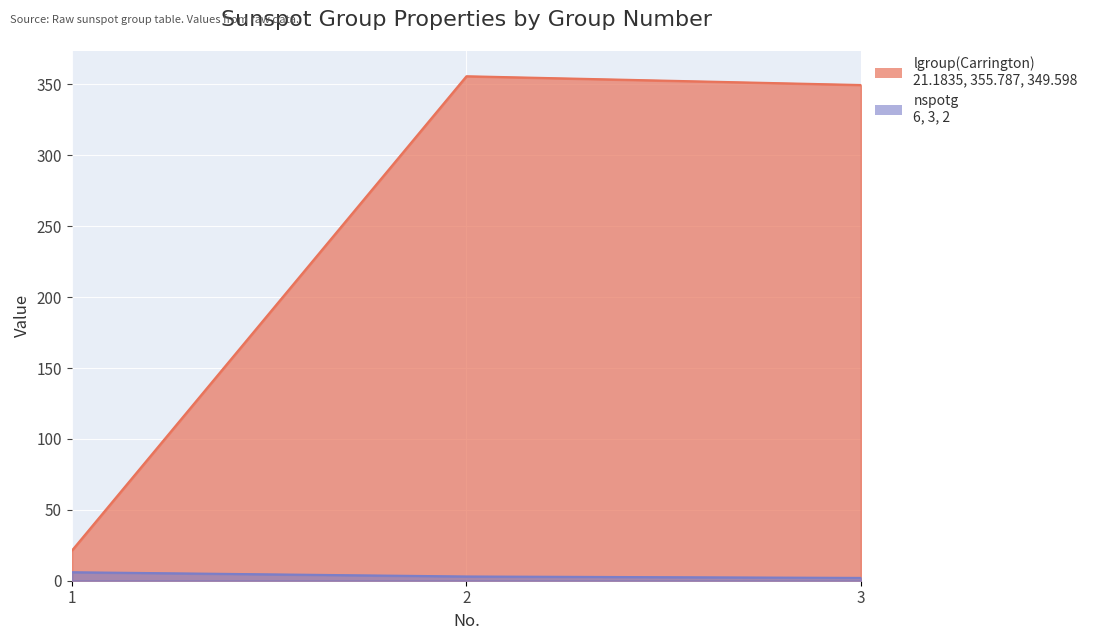

List the series in order of their overall mean, lowest first.

nspotg, lgroup(Carrington)